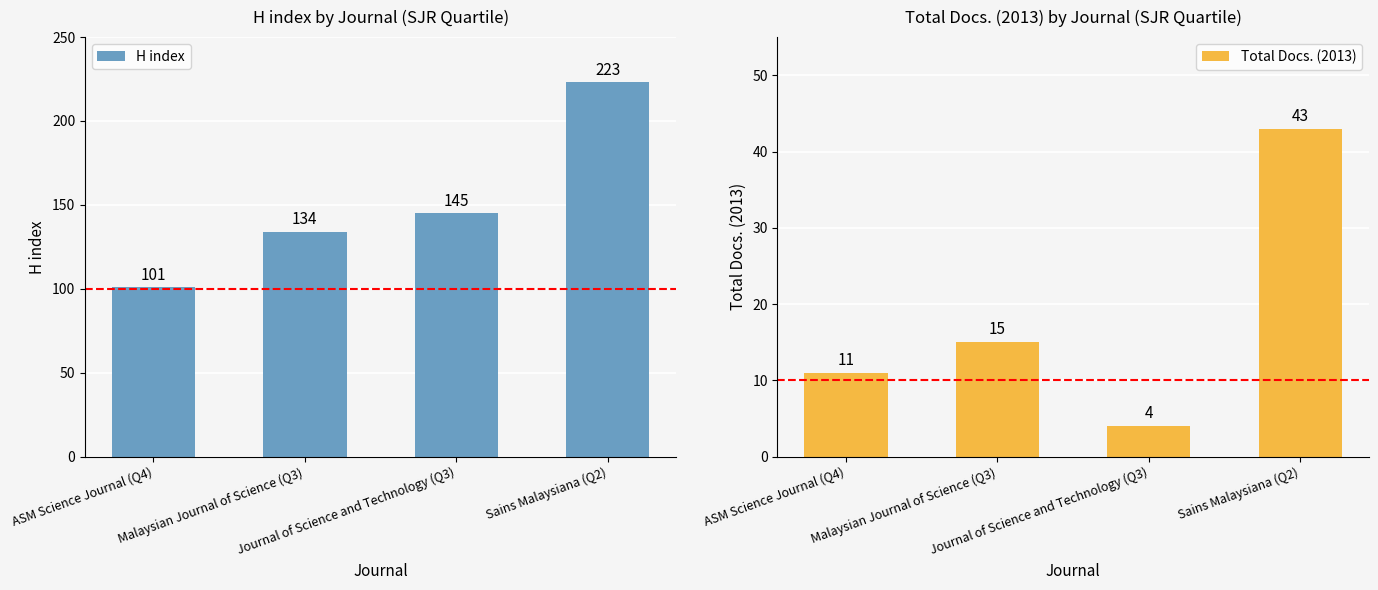

The value of Total Docs. (2013) at Journal of Science and Technology (Q3) is 1. True or false?

False